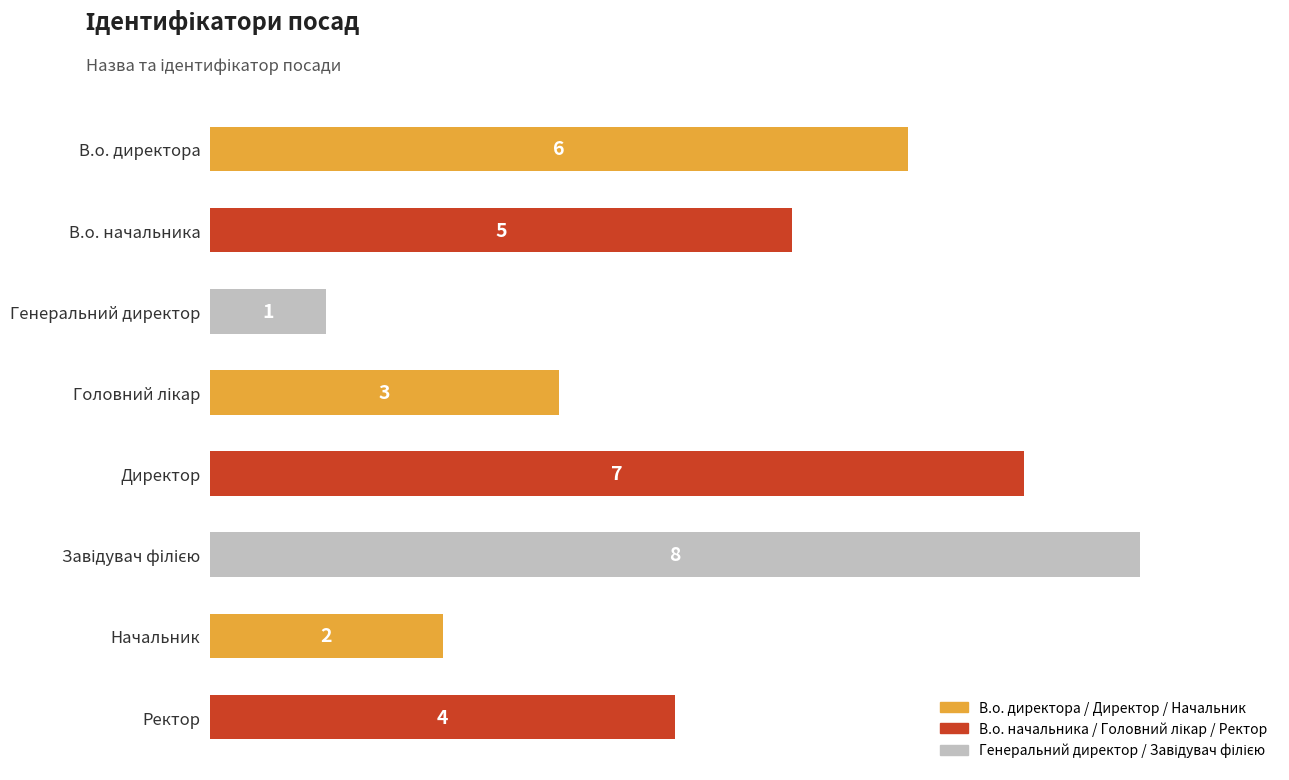

True or false: the data shows 3 at Начальник.

False